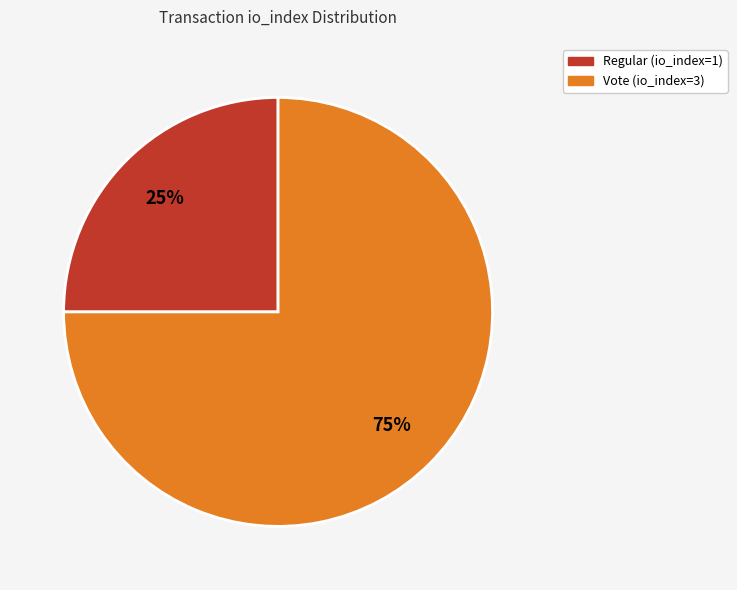

What is the largest slice in the pie chart?

Vote (io_index=3)